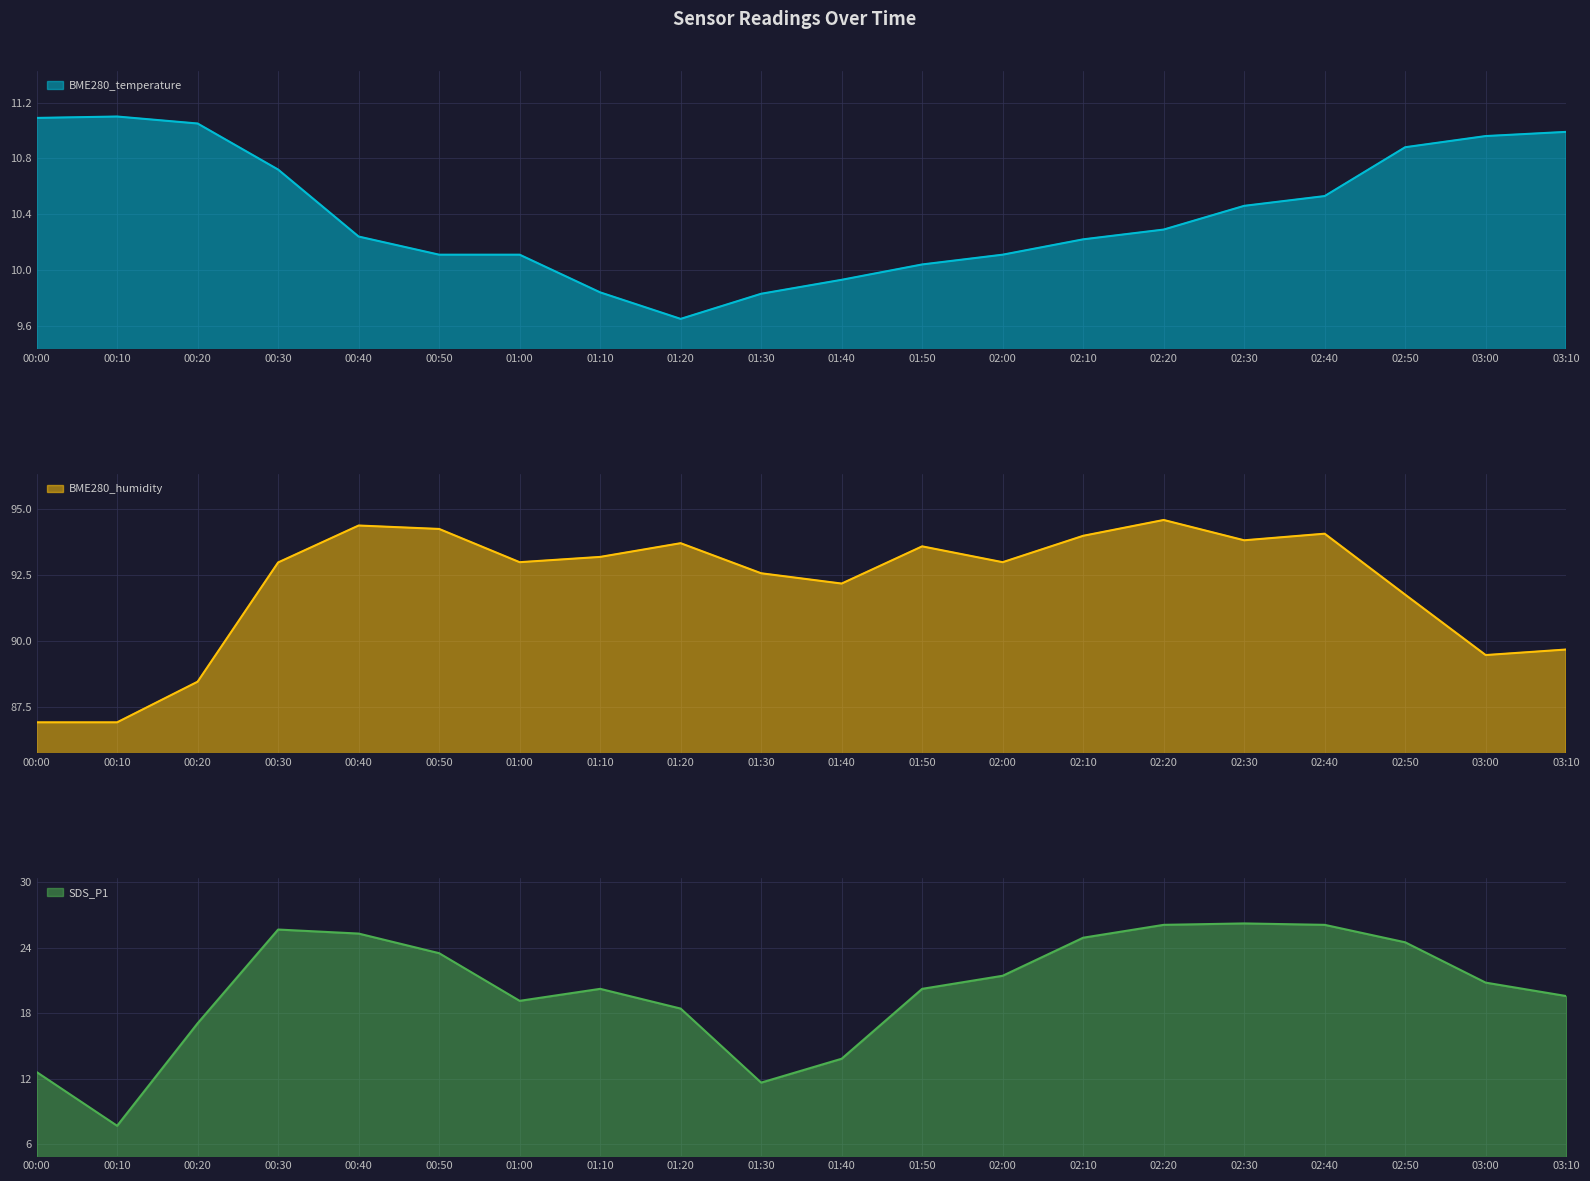

What is the sum of all BME280_temperature values?

208.2